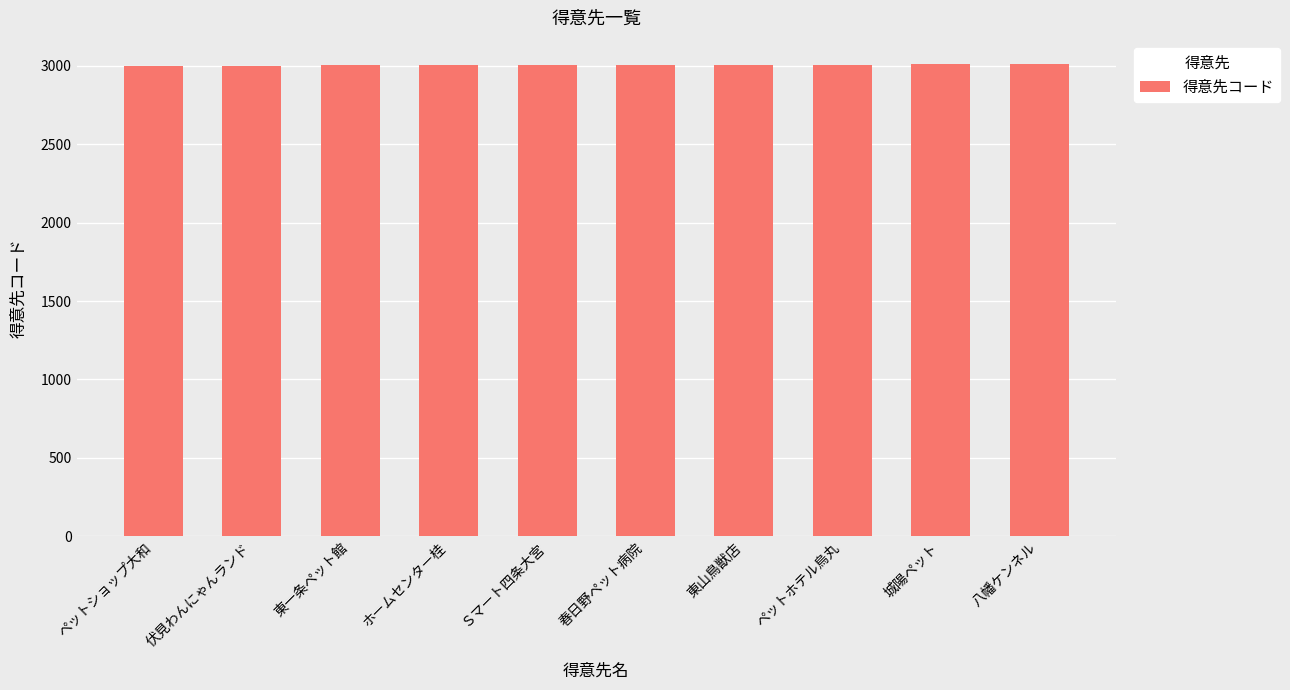

What is the difference between the maximum and minimum values?

9